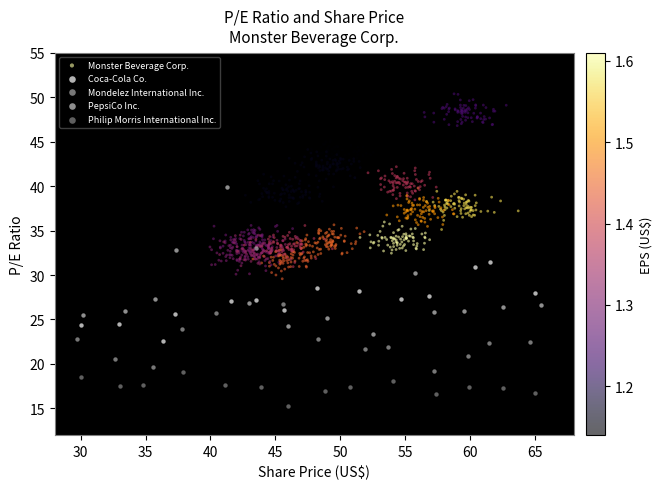

Which series reaches the minimum Y coordinate?

Philip Morris International Inc.